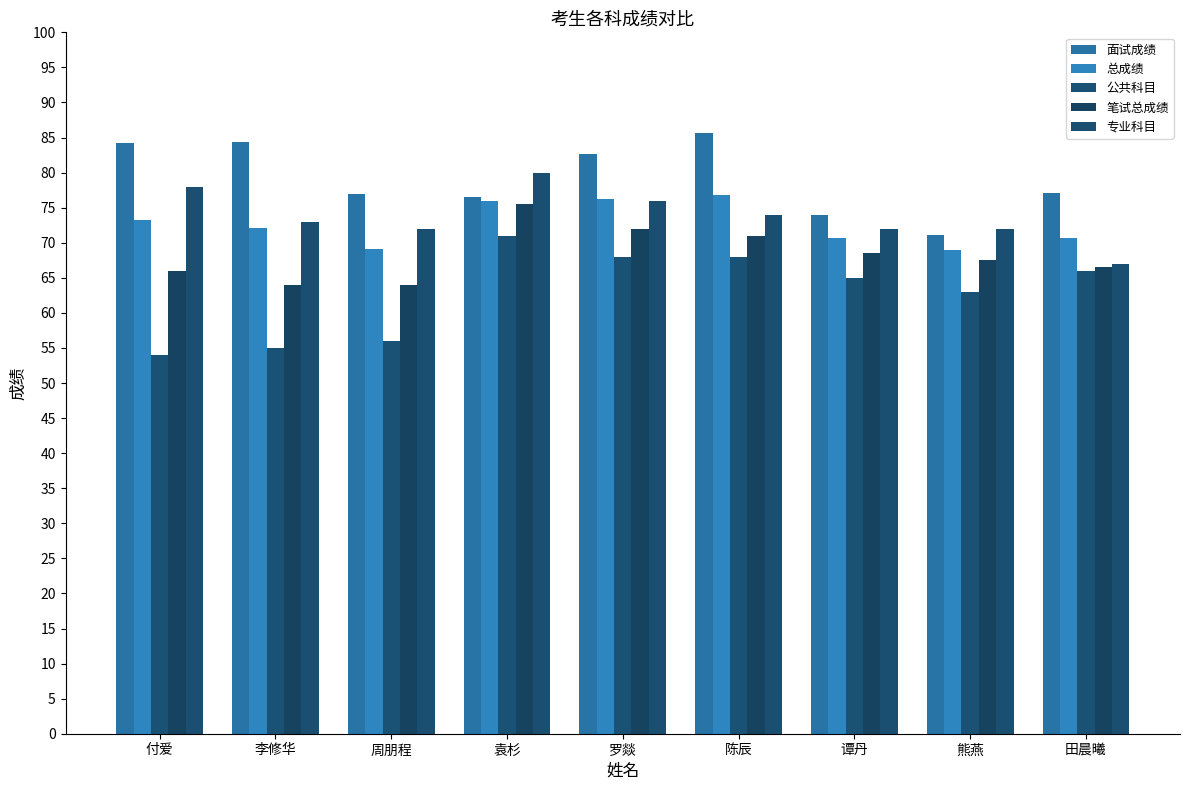

Is it true that 专业科目 equals 67.0 at 田晨曦?

True